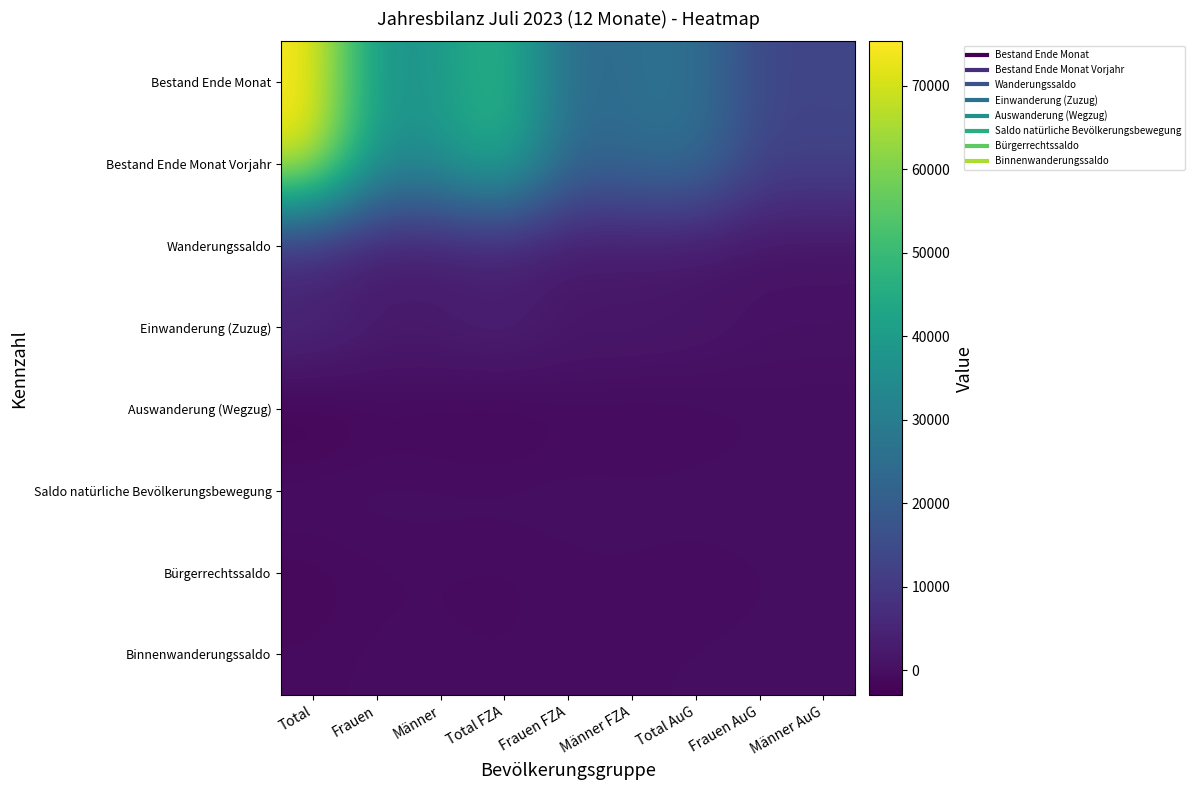

Between Total FZA and Männer AuG, which series saw the biggest shift?

Bestand Ende Monat